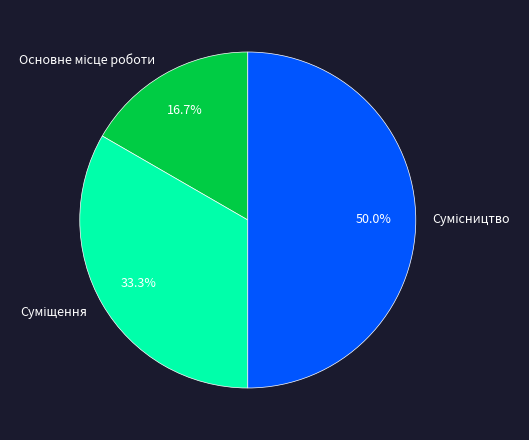

To the nearest percent, what is the difference between the Основне місце роботи and Суміщення slice percentages?

17%